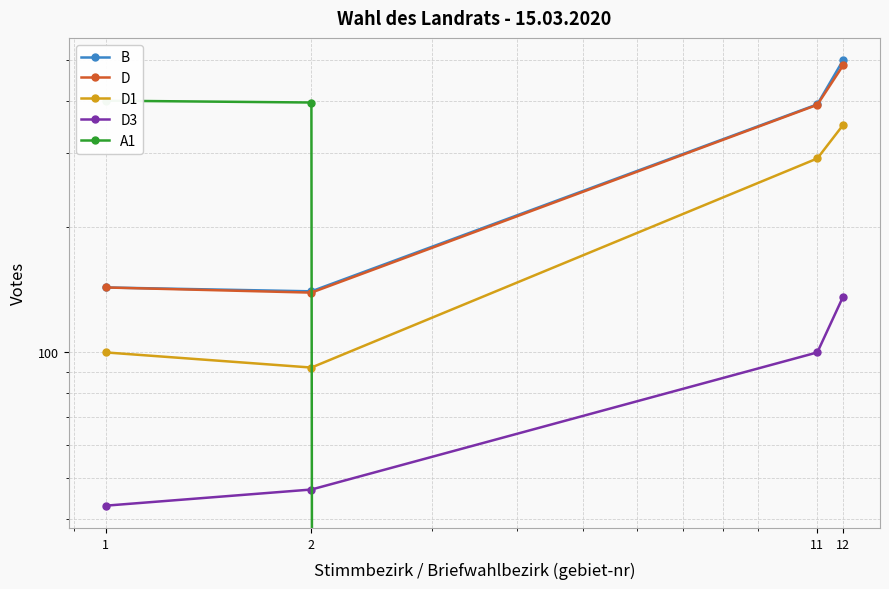

The value of D3 at 12 is 220. True or false?

False